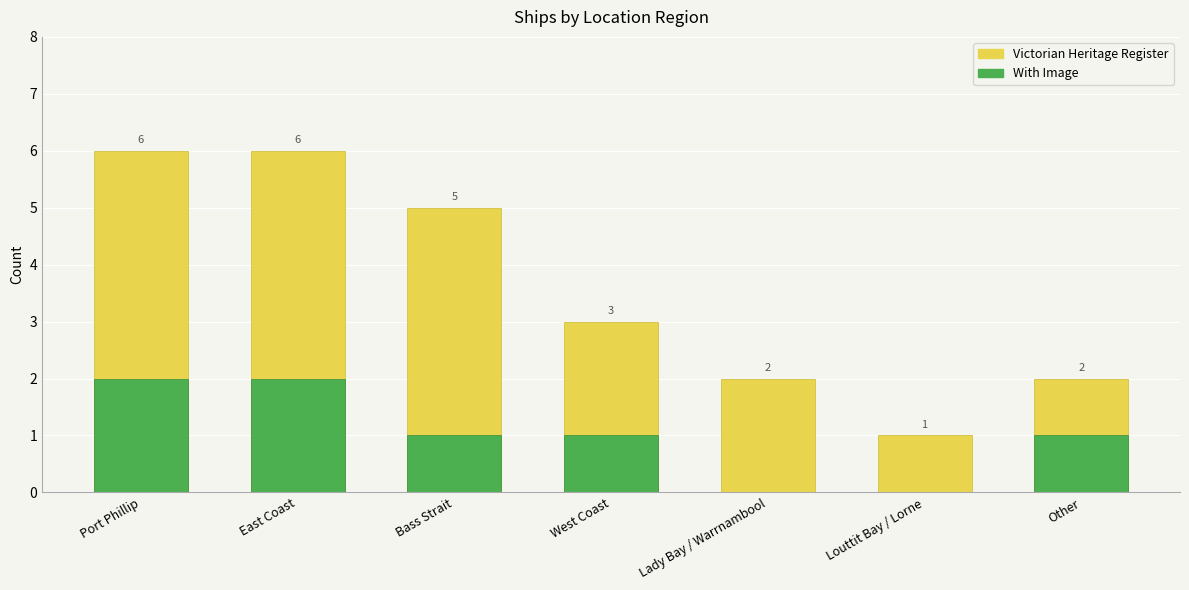

Count the Victorian Heritage Register values in the range 2 to 6.

6